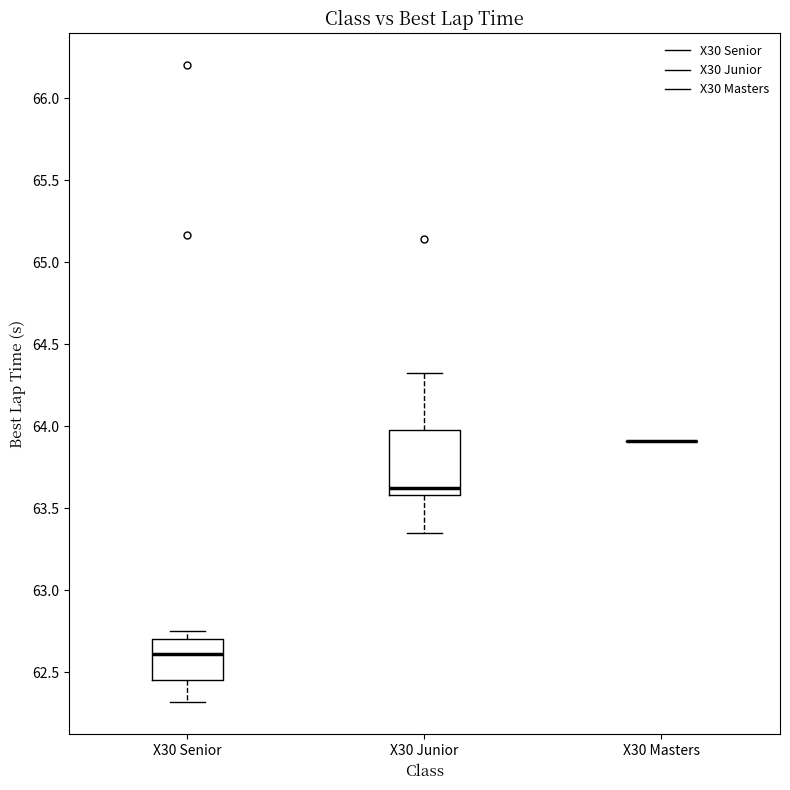

Reading left to right, read every box against the y-axis: the position of its median line, the range the box covers, and the ends of its whiskers. The values are not printed on the chart, so give them approximately, as read against the axis.

X30 Senior: median 62.60, box 62.45 to 62.70, whiskers 62.30 to 62.75
X30 Junior: median 63.65, box 63.60 to 64.00, whiskers 63.35 to 64.30
X30 Masters: box collapsed to a line at 63.90, whiskers 63.90 to 63.90